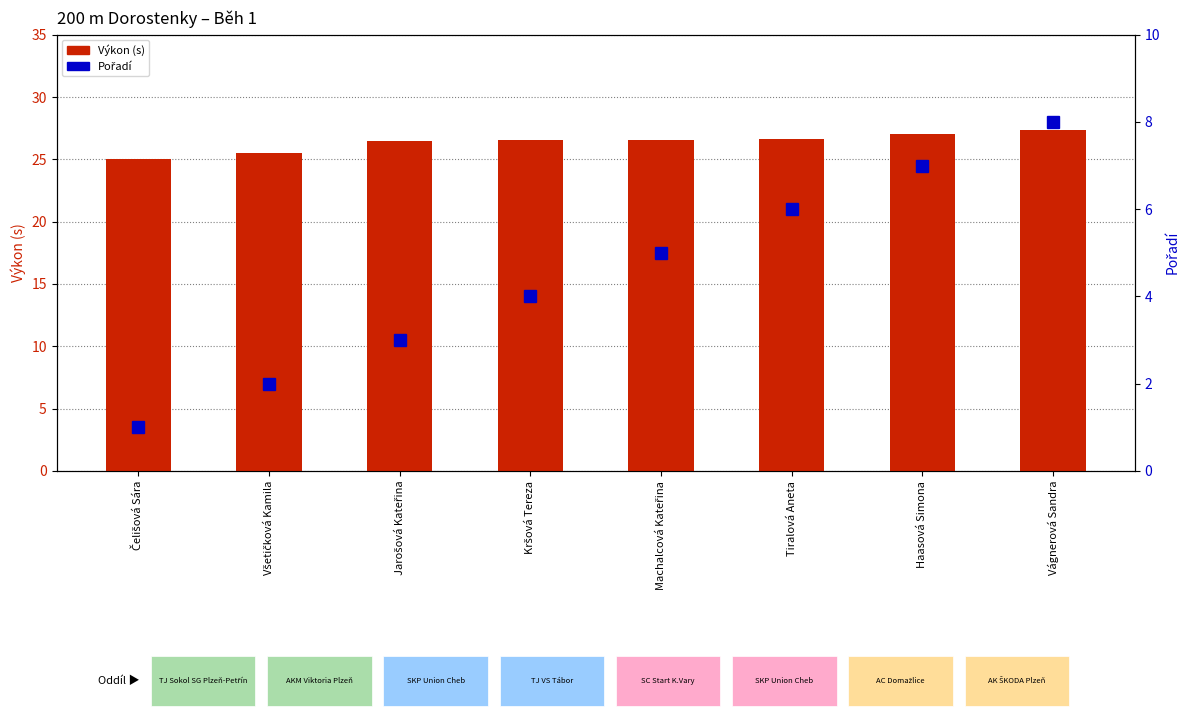

The Pořadí series shows 1.4 at Čelišová Sára. True or false?

False